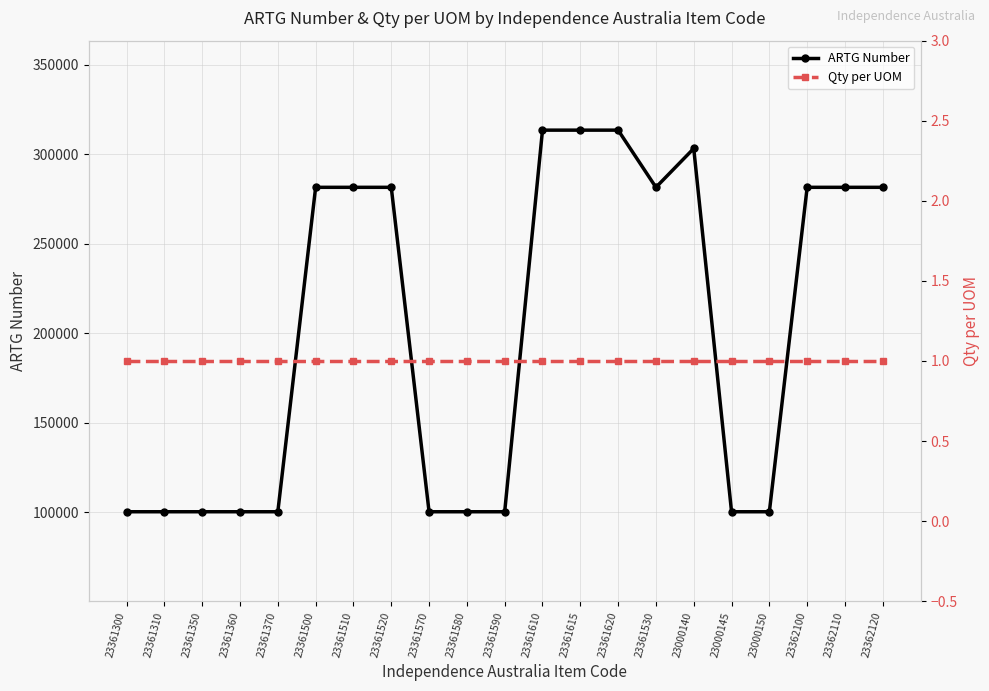

True or false: ARTG Number and Qty per UOM cross at least once.

False